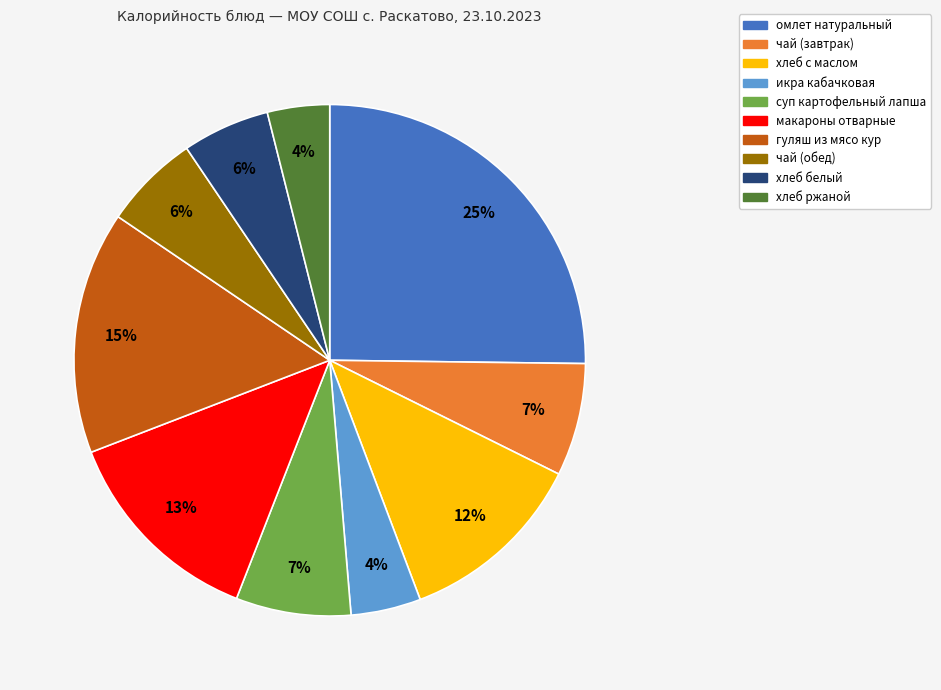

The чай (завтрак) slice represents 18% of the pie. True or false?

False